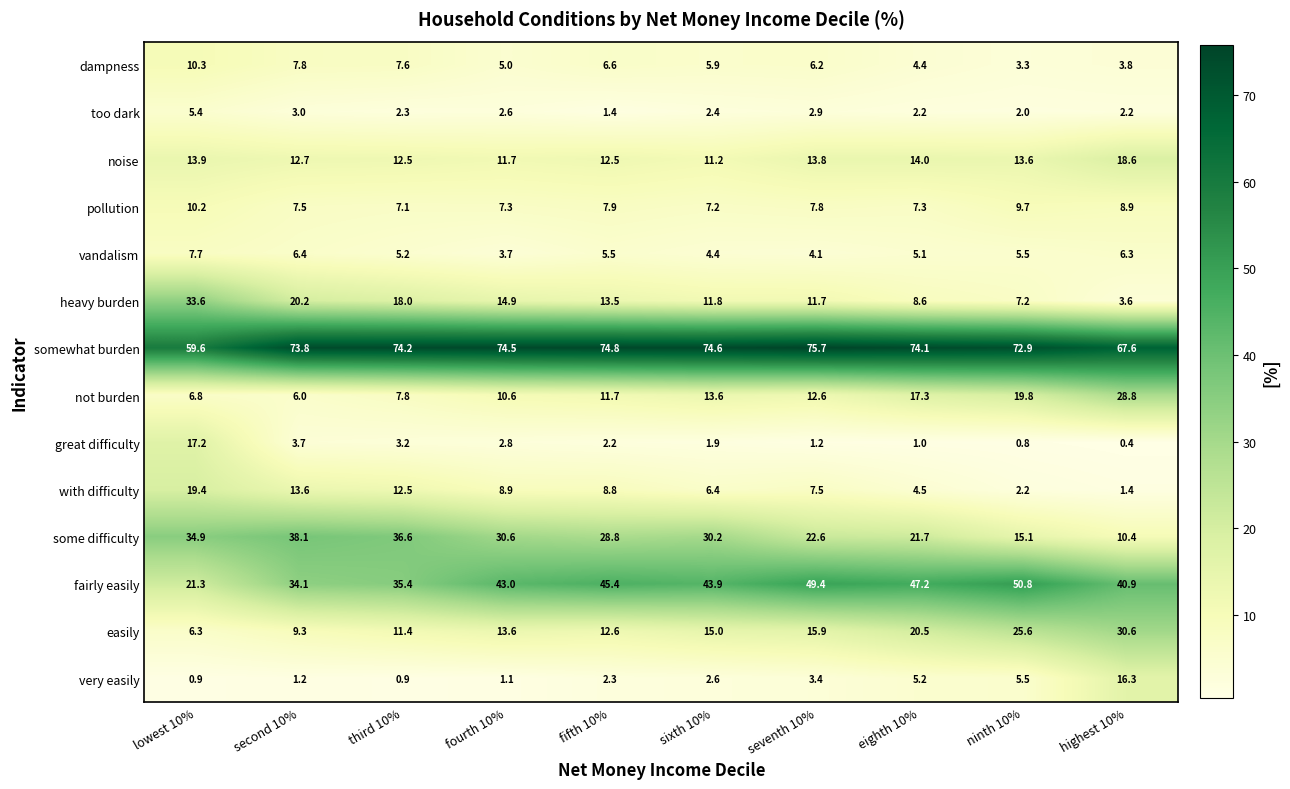

Count the number of categories in the chart.

10